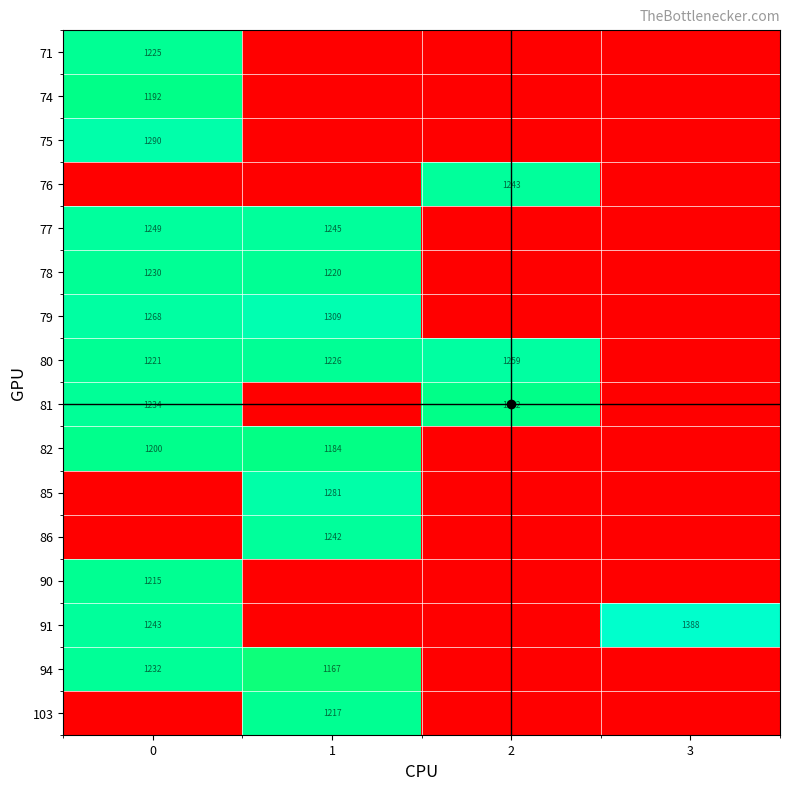

What is the difference between the 81 values at 2 and 0?

42